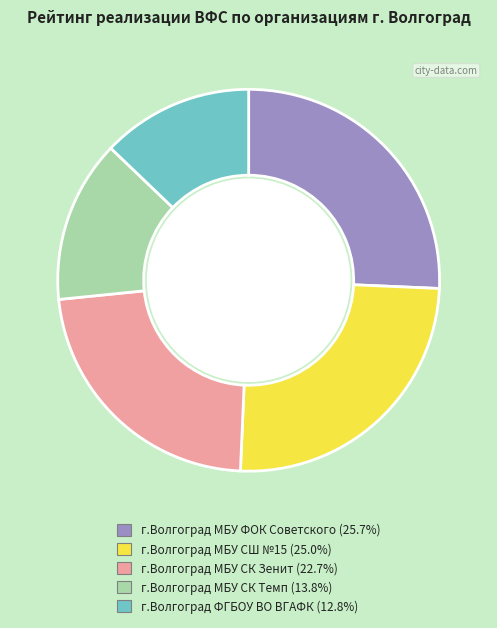

What is the ratio of the value at г.Волгоград ФГБОУ ВО ВГАФК to the value at г.Волгоград МБУ ФОК Советского?

0.5